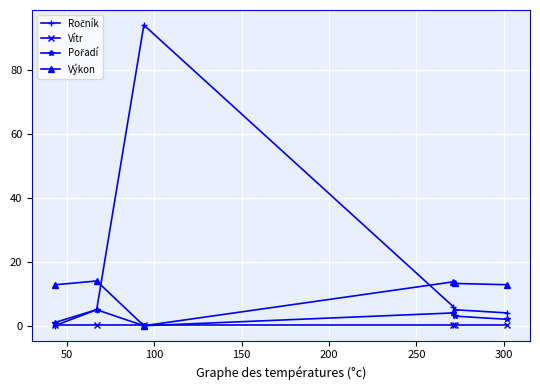

What is the greatest value displayed?

94.0